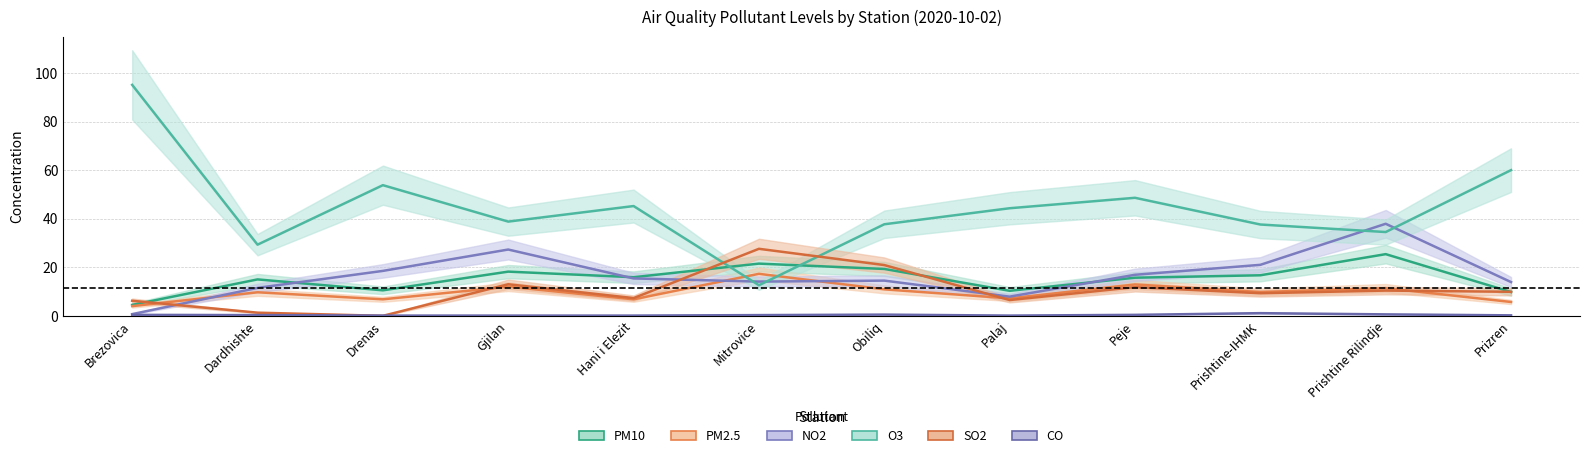

Read the PM2.5 value at Hani i Elezit.

6.8